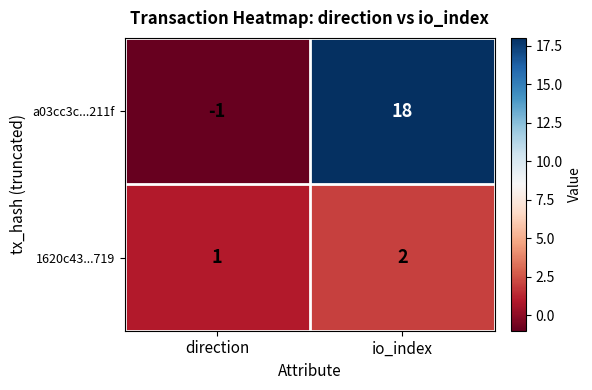

What is the spread (max minus min) of values at io_index?

16